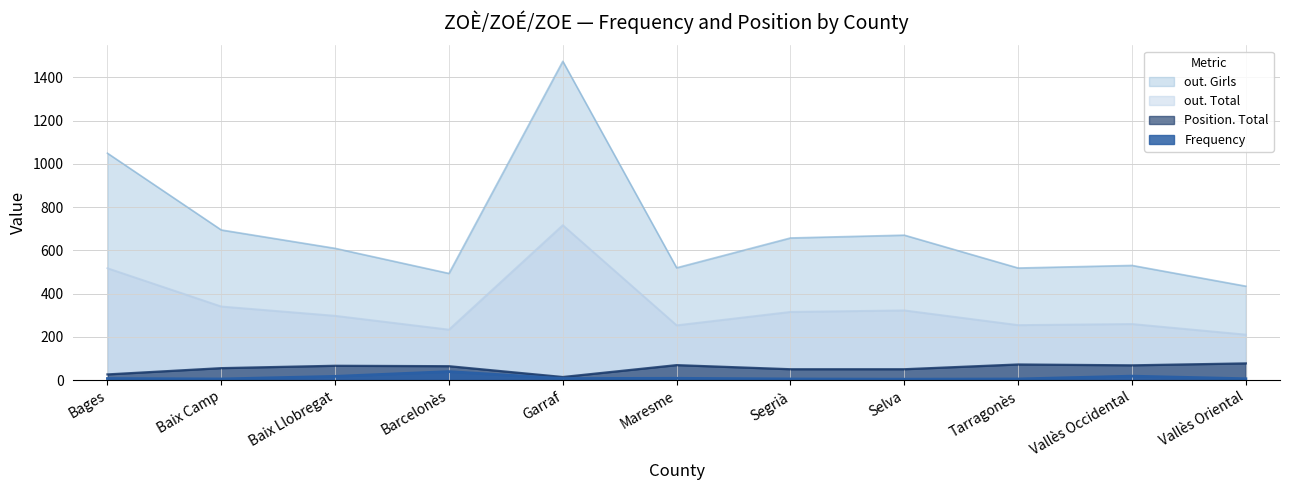

What is the difference between the second highest and minimum values in the Position. Total series?

58